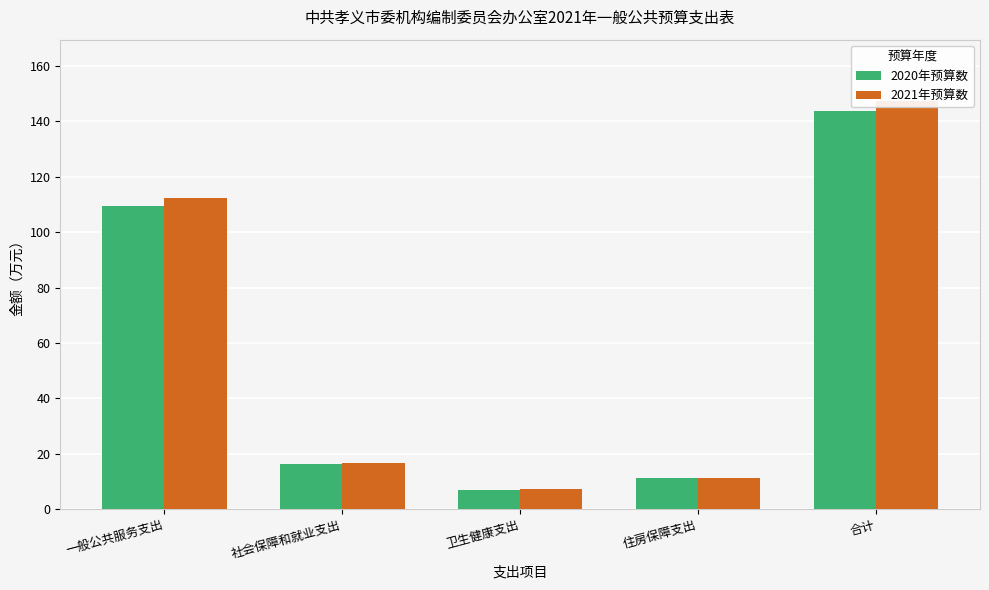

At which label does 2021年预算数 first exceed 16?

一般公共服务支出